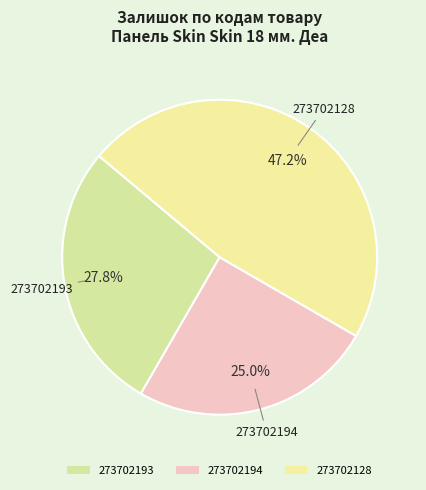

Is there any slice that represents more than half of the pie?

No